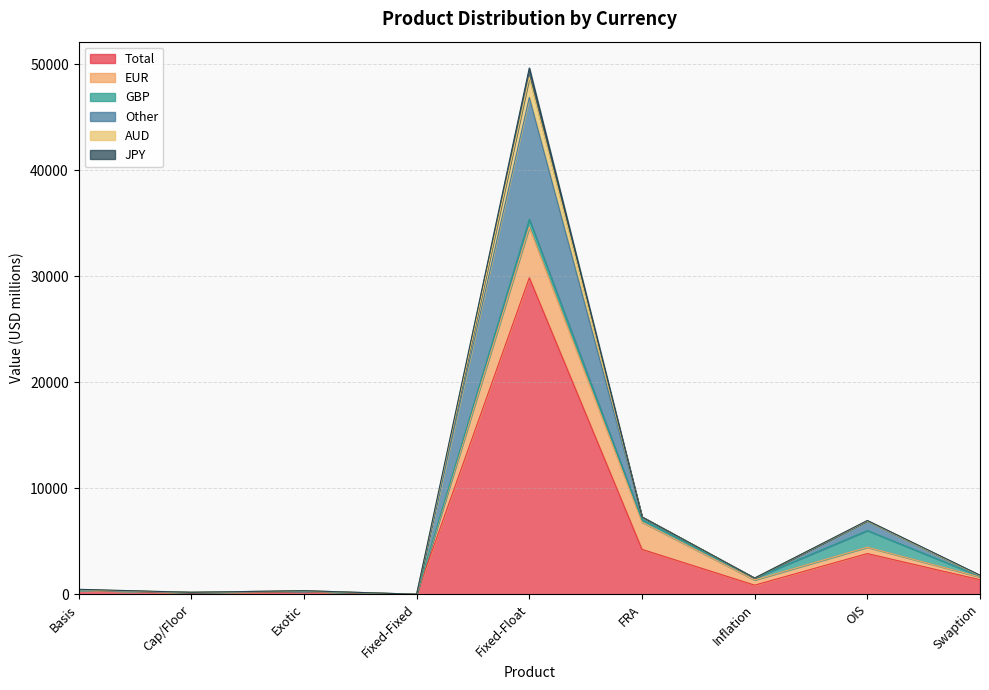

How many lines are shown in the chart?

6